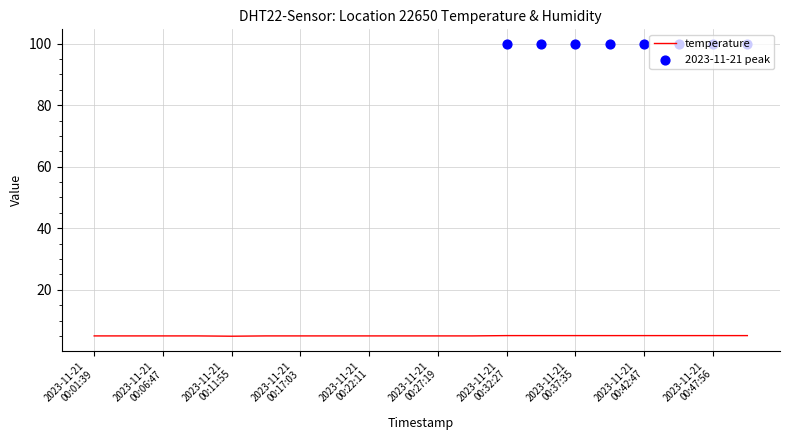

What is the minimum value for temperature?

4.9